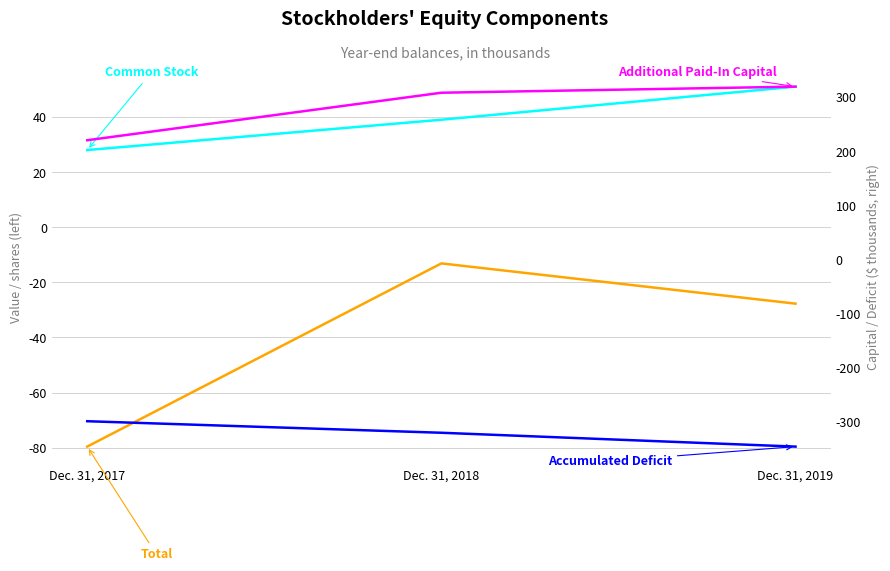

Which label corresponds to the smallest value in the chart?

Dec. 31, 2019